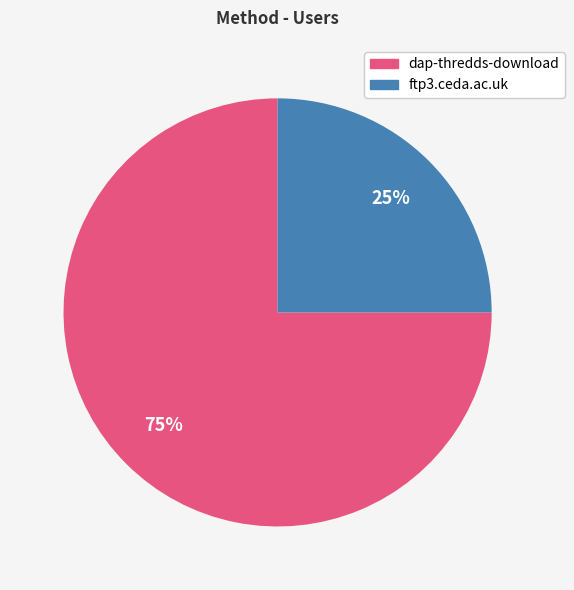

Rank the categories by value from highest to lowest.

dap-thredds-download, ftp3.ceda.ac.uk